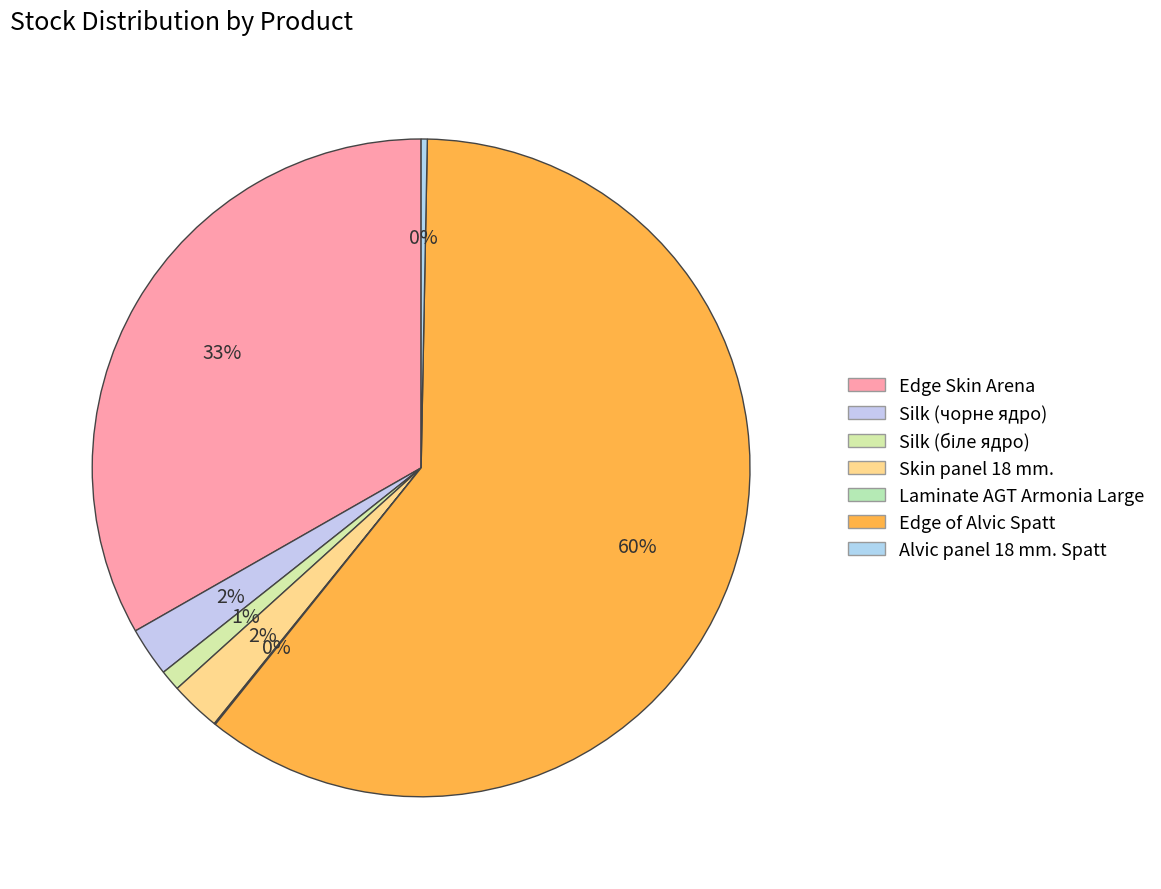

Which slice is the smallest?

Laminate AGT Armonia Large